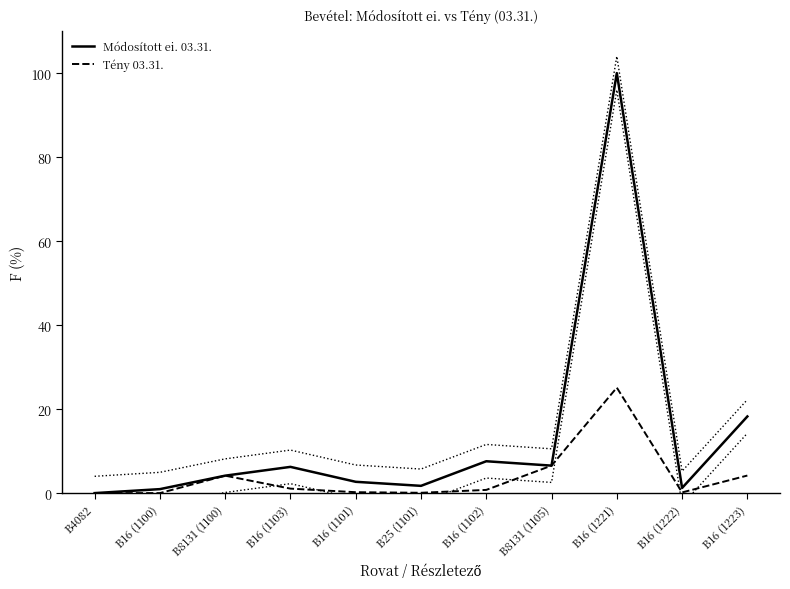

Which label corresponds to the largest value in the chart?

B16 (1221)